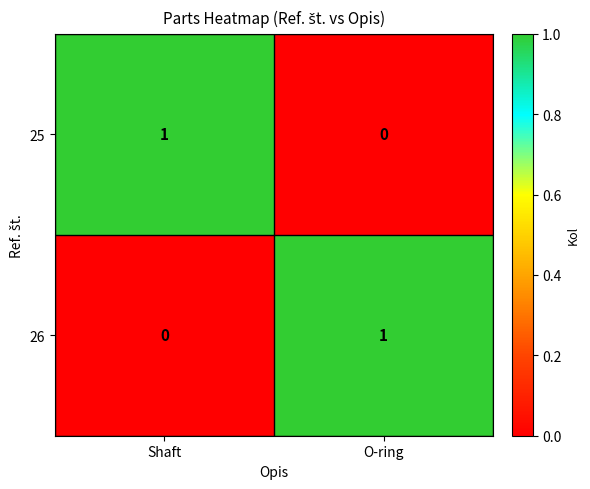

What is the difference between the highest and lowest values at Shaft?

1